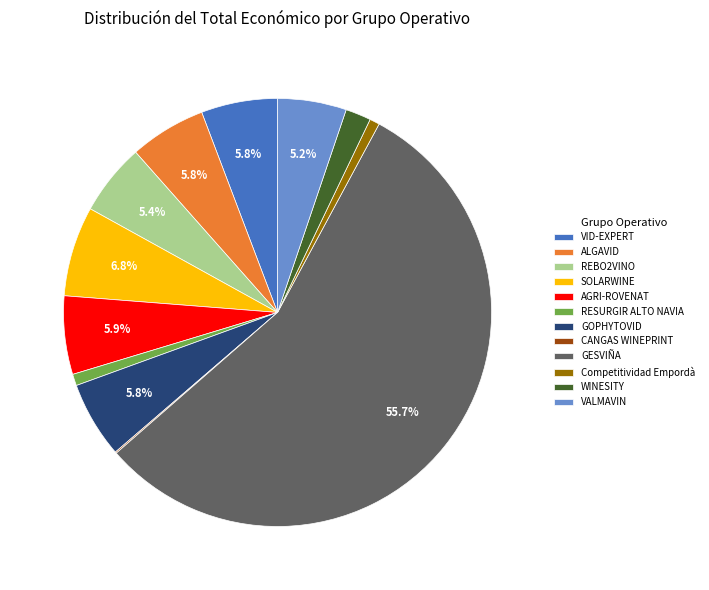

Which category has the biggest portion of the pie?

GESVIÑA